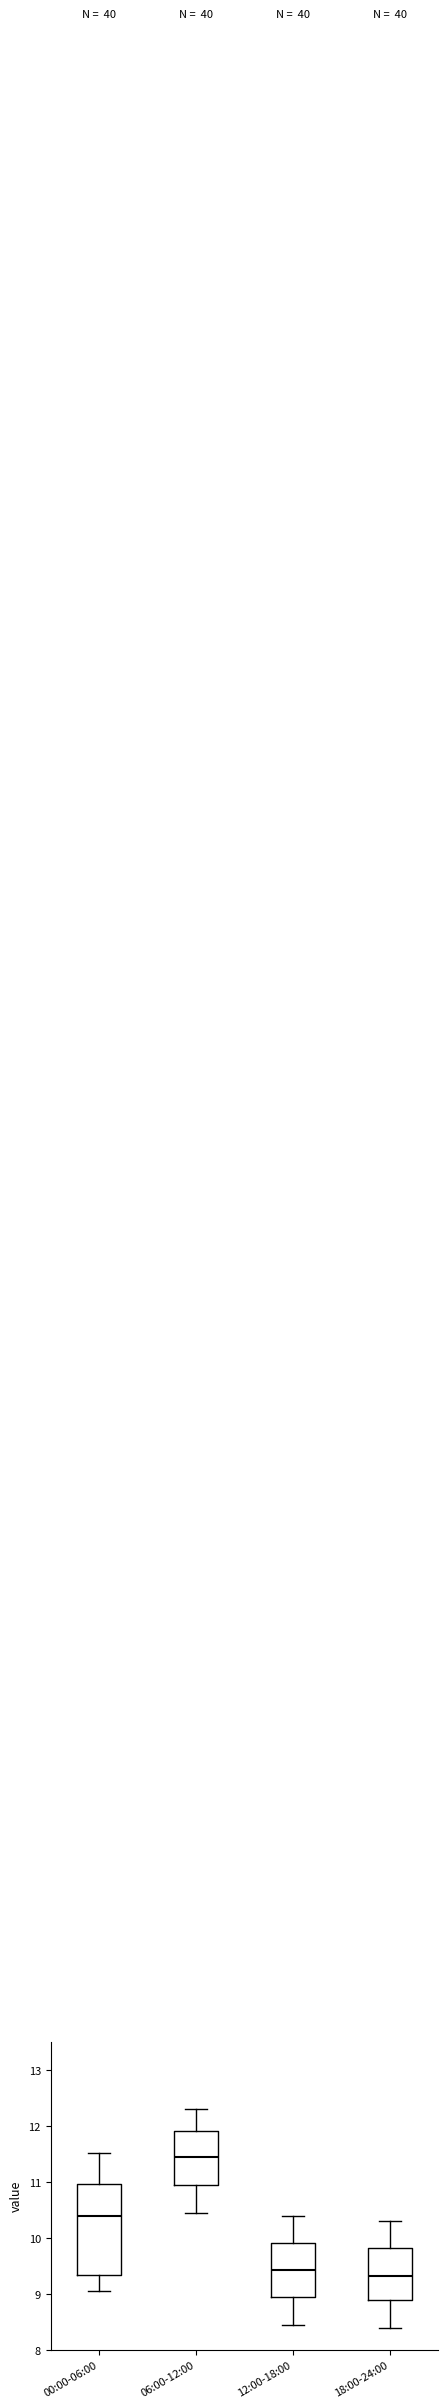

Reading left to right, read every box against the y-axis: the position of its median line, the range the box covers, and the ends of its whiskers. The values are not printed on the chart, so give them approximately, as read against the axis.

00:00-06:00: median 10.4, box 9.3 to 11.0, whiskers 9.1 to 11.5
06:00-12:00: median 11.5, box 10.9 to 11.9, whiskers 10.5 to 12.3
12:00-18:00: median 9.4, box 8.9 to 9.9, whiskers 8.5 to 10.4
18:00-24:00: median 9.3, box 8.9 to 9.8, whiskers 8.4 to 10.3